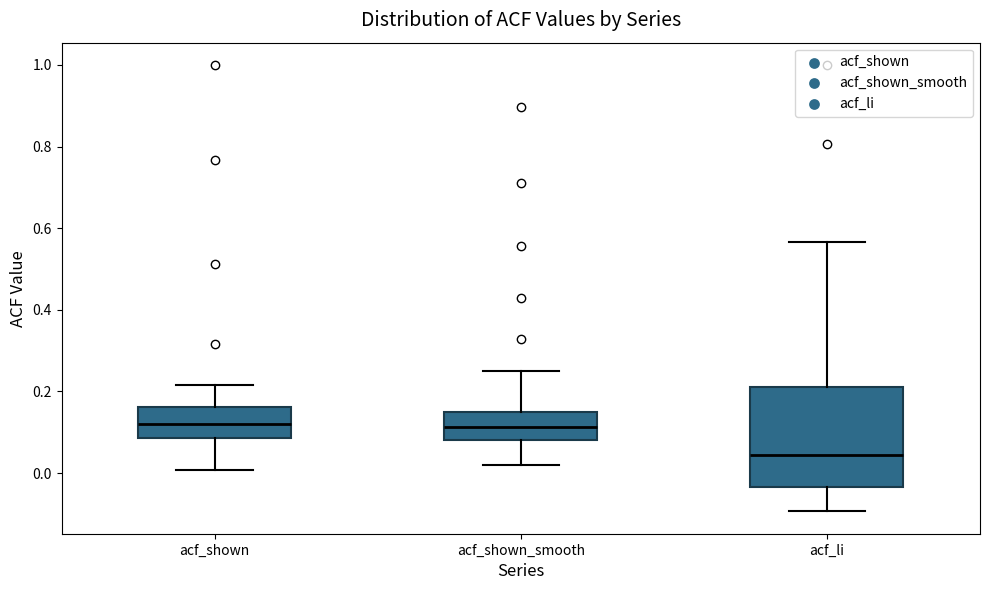

Reading left to right, transcribe this box plot: for each box, give where its median line is, the range the box spans, and where its two whiskers end, as read against the y-axis. The values are not printed on the chart, so give them approximately, as read against the axis.

acf_shown: median 0.12, box 0.08 to 0.16, whiskers 0.00 to 0.22
acf_shown_smooth: median 0.12, box 0.08 to 0.16, whiskers 0.02 to 0.24
acf_li: median 0.04, box -0.04 to 0.22, whiskers -0.10 to 0.56